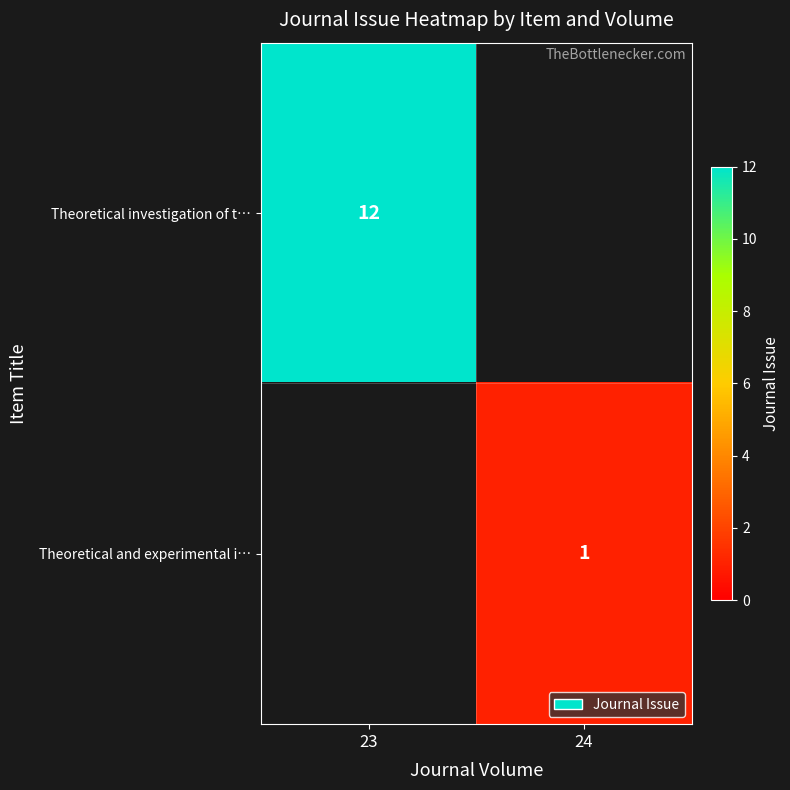

Count the number of data series in this chart.

2